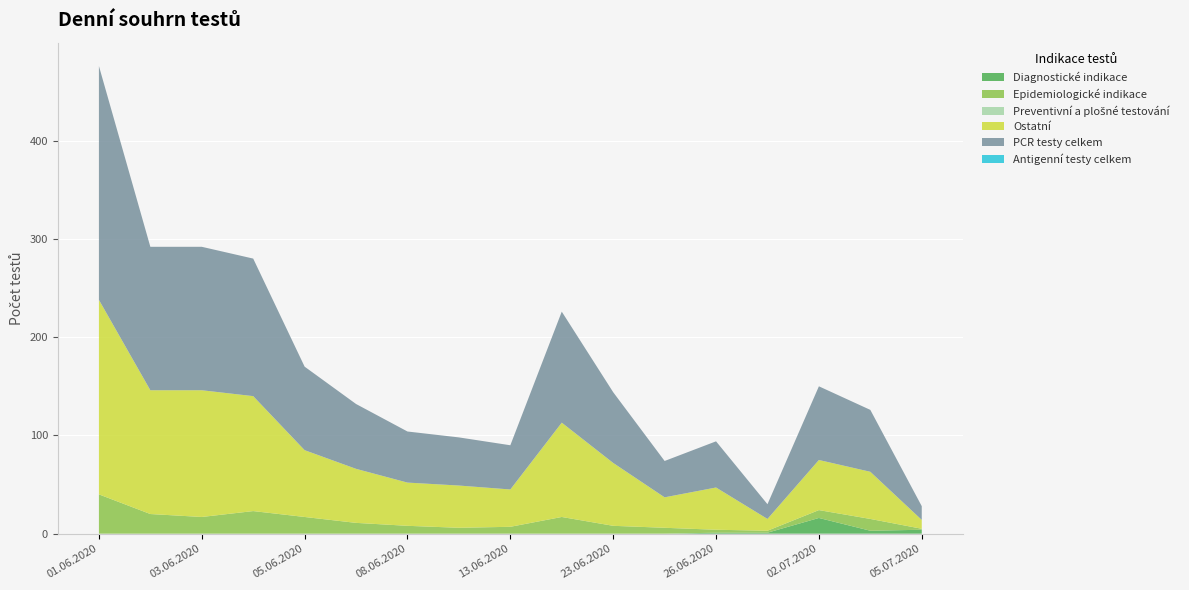

At which label is PCR testy celkem closest to 126?

22.06.2020